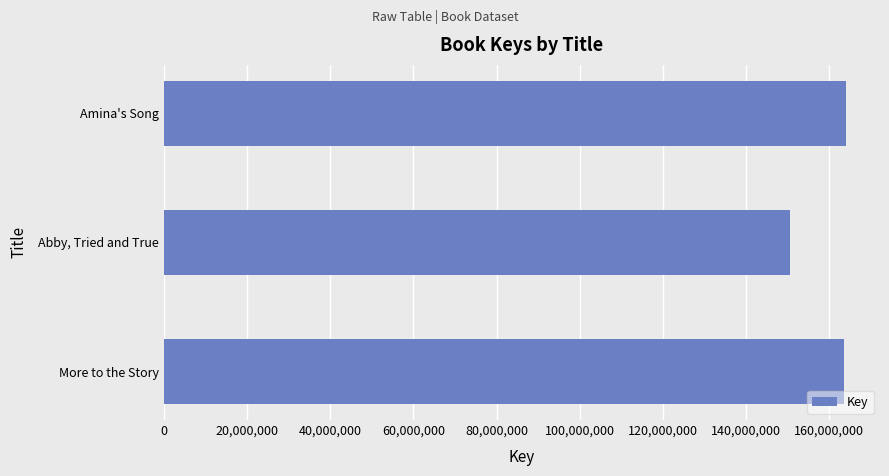

What is the average value?

159396372